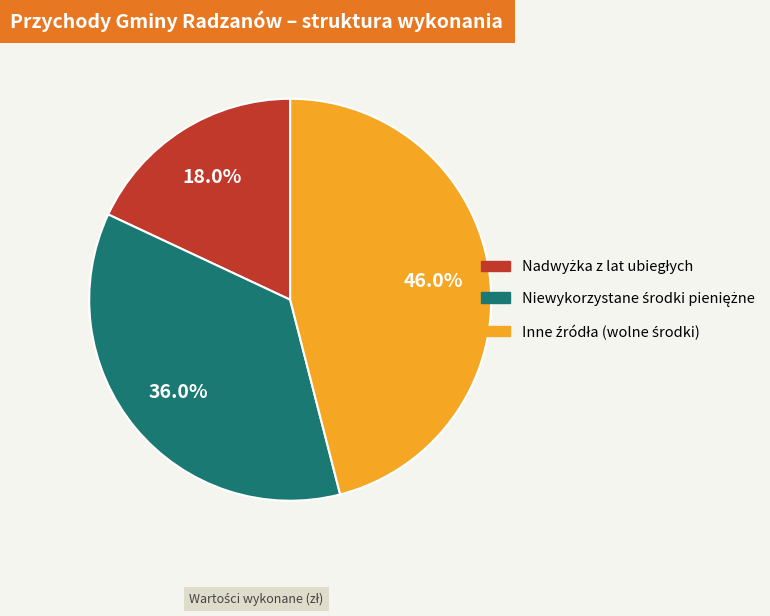

Does any single category account for the majority?

No